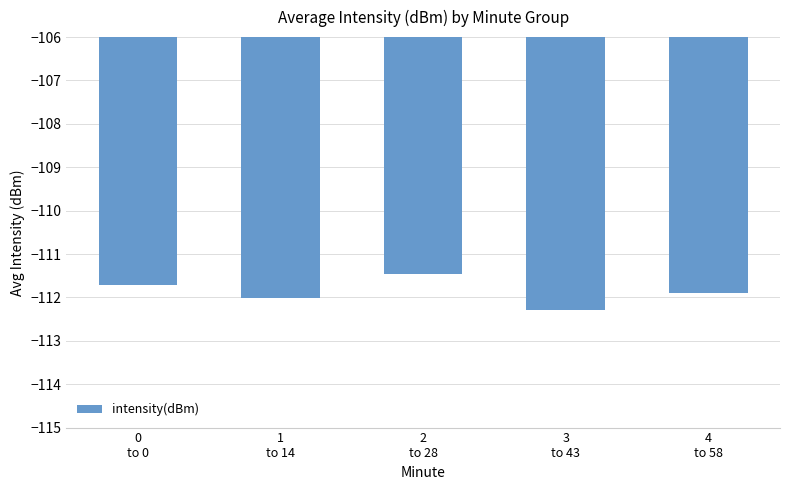

Rank the categories by value from highest to lowest.

2
to 28, 0
to 0, 4
to 58, 1
to 14, 3
to 43